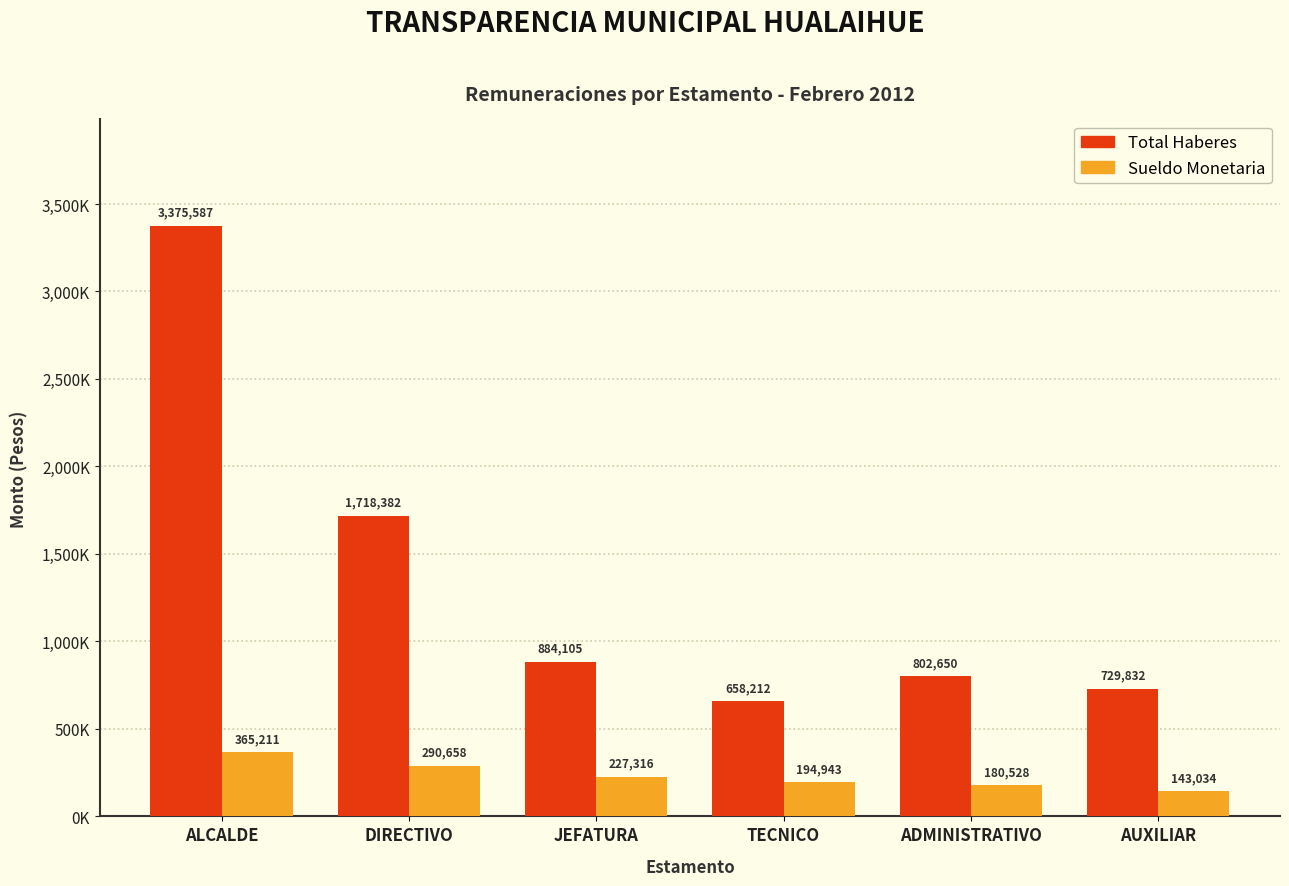

What is the label of the 3rd bar from the left?

JEFATURA